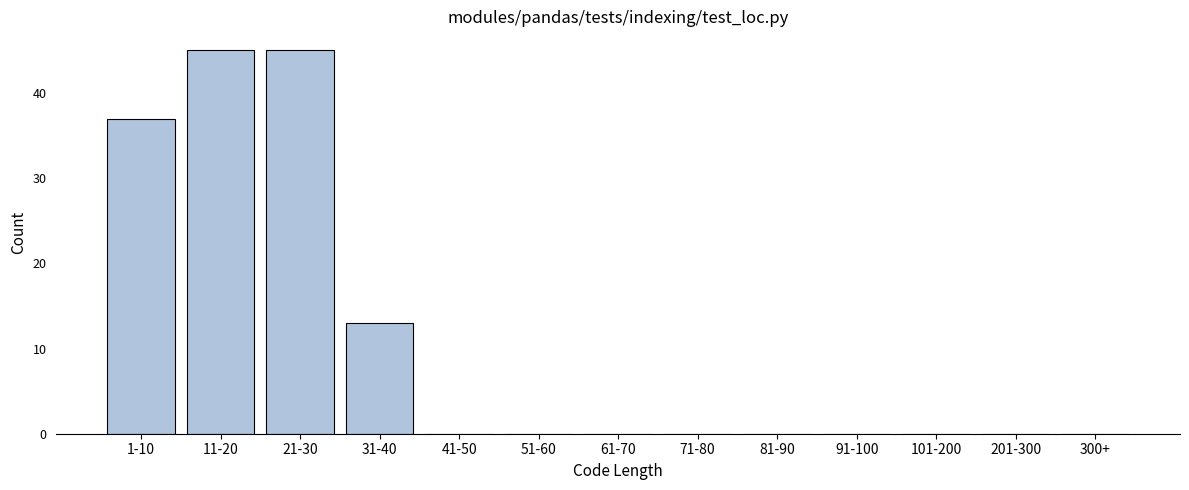

Reading left to right, transcribe all the data shown in this chart.

1-10=37	11-20=45	21-30=45	31-40=13	41-50=0	51-60=0	61-70=0	71-80=0	81-90=0	91-100=0	101-200=0	201-300=0	300+=0